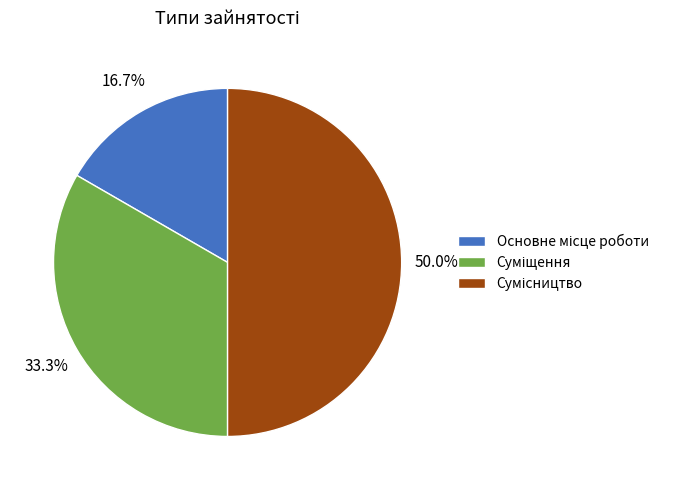

How many segments does this pie chart have?

3